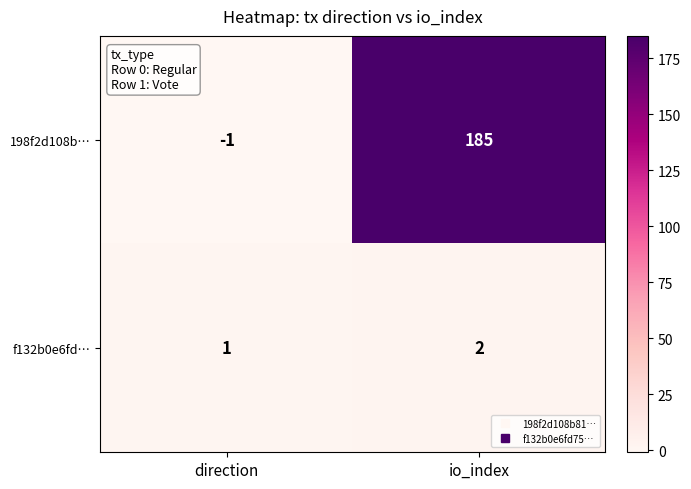

Rank the categories by 198f2d108b… value from lowest to highest.

direction, io_index